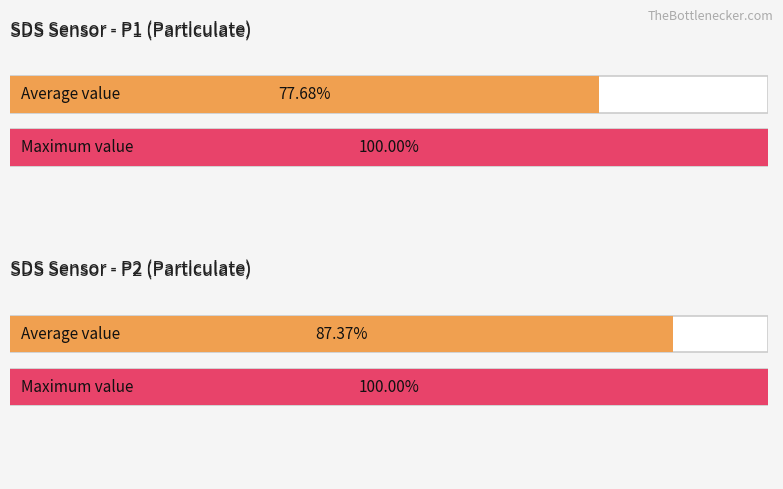

How many bars are there in each group?

2